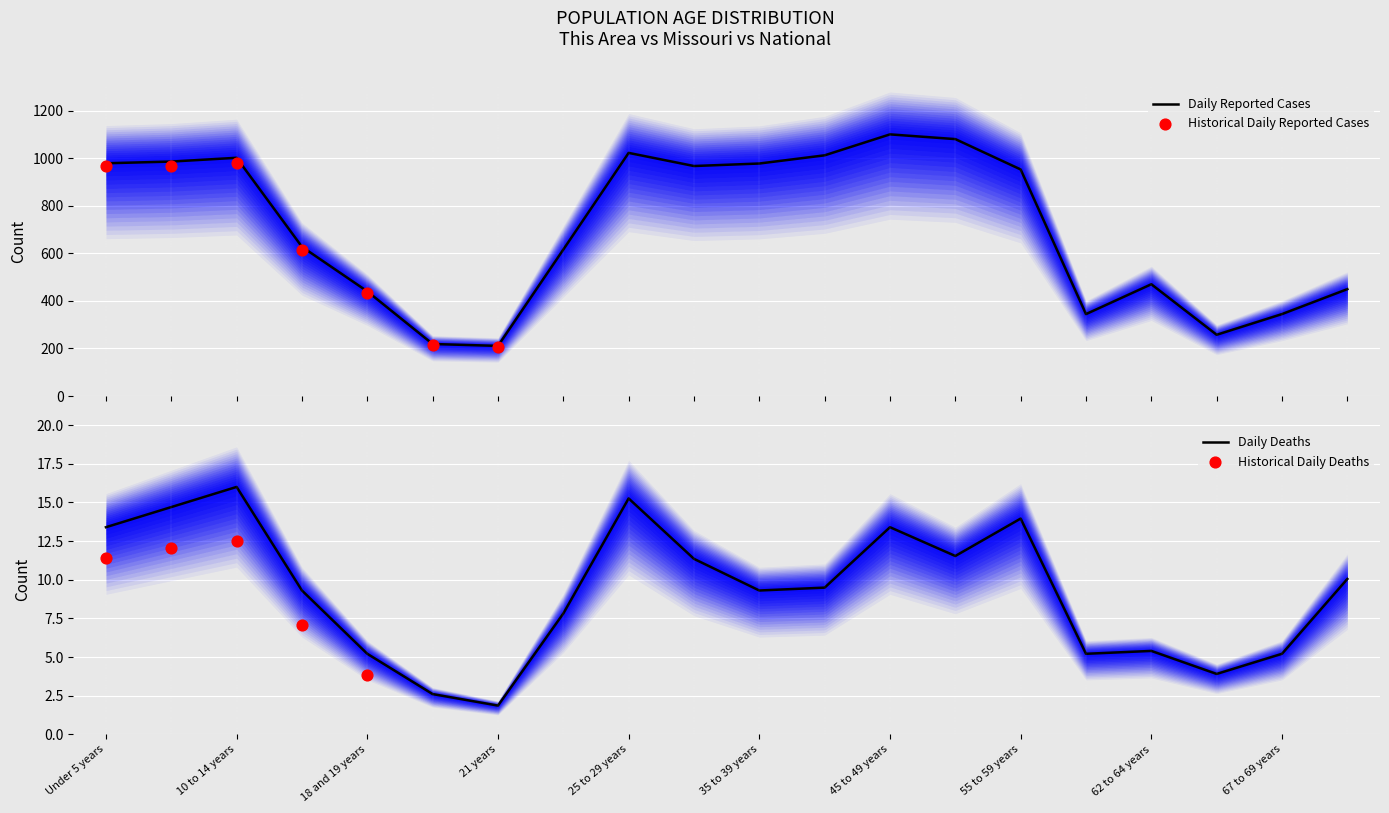

What is the total value across all series at 20 years?

221.5